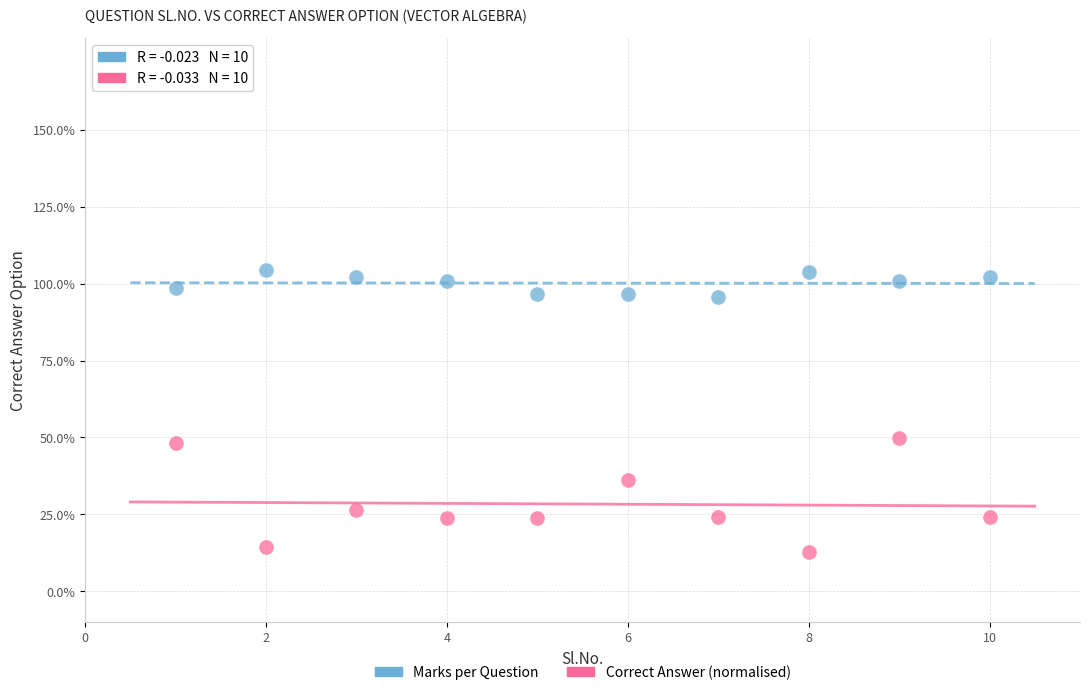

What are all the series names shown in the legend?

Marks per Question, Correct Answer (normalised)